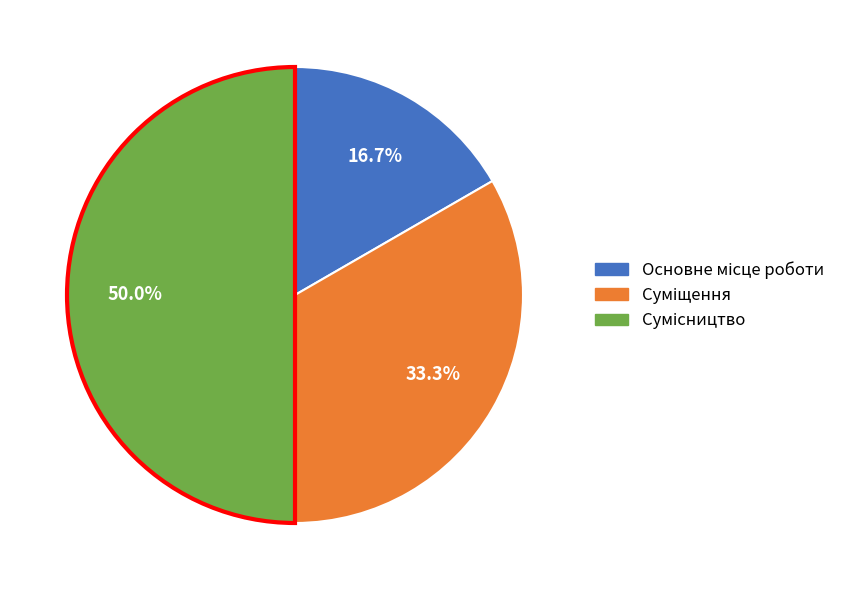

To the nearest percent, what is the difference between the largest and smallest slice percentages?

33%